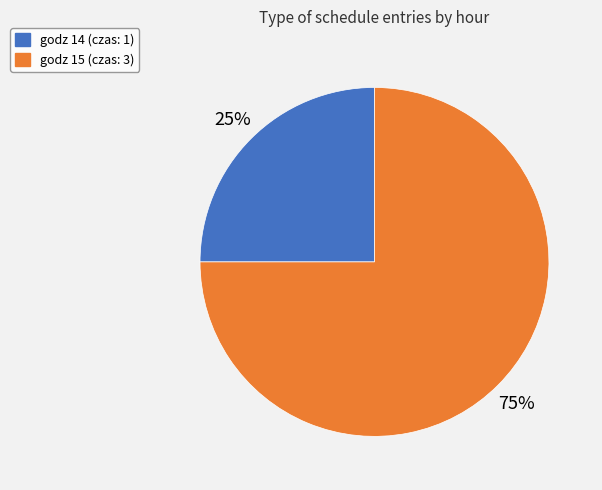

Rank the categories by value from highest to lowest.

godz 15 (czas: 3), godz 14 (czas: 1)